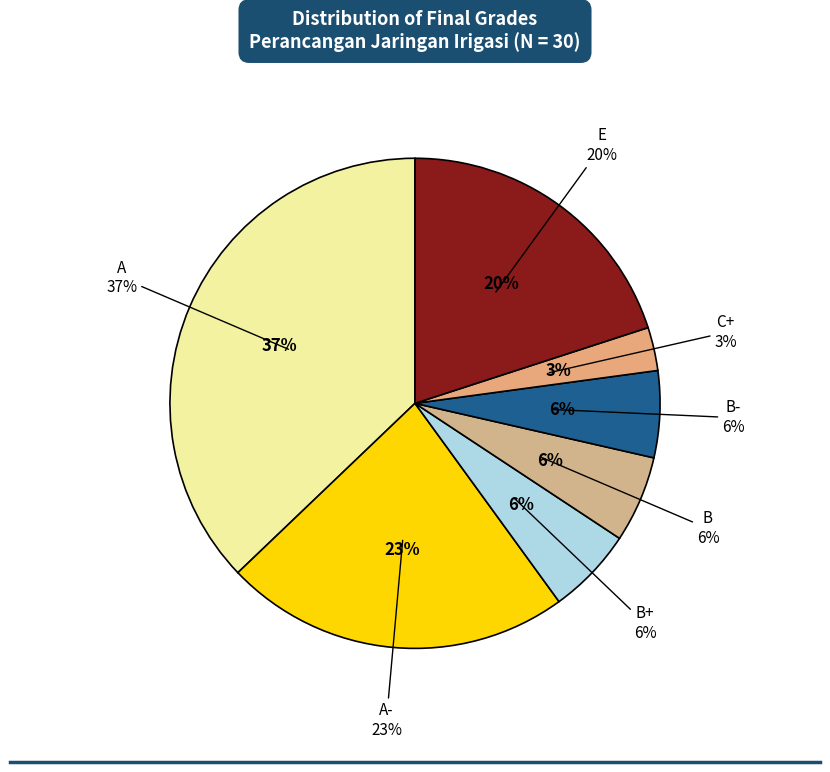

Is it true that B is 6% of the pie?

True